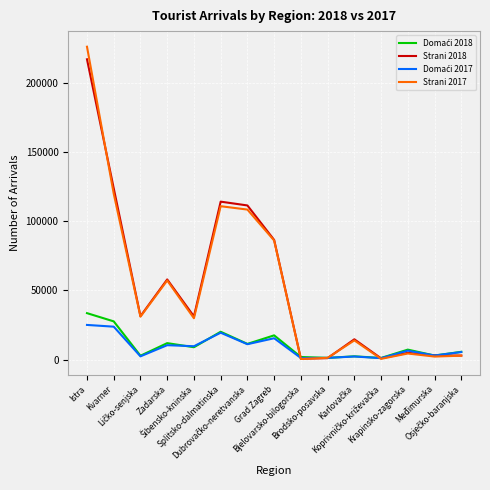

Which series has the largest range (max minus min)?

Strani 2017